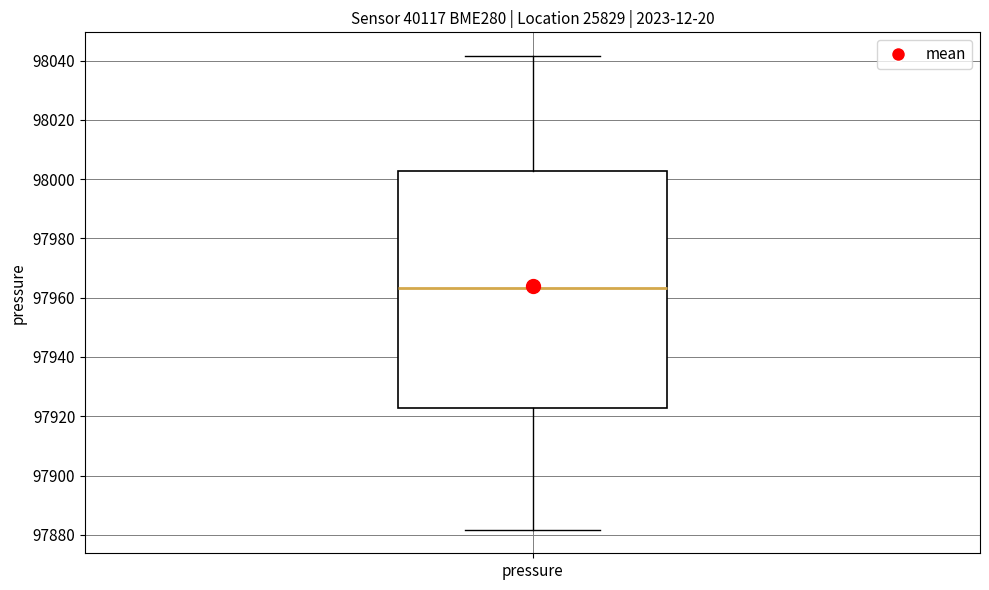

Read this box plot against the y-axis: the position of the median line, the range covered by the box, and the ends of both whiskers. The values are not printed on the chart, so give them approximately, as read against the axis.

median 97964, box 97922 to 98002, whiskers 97882 to 98042